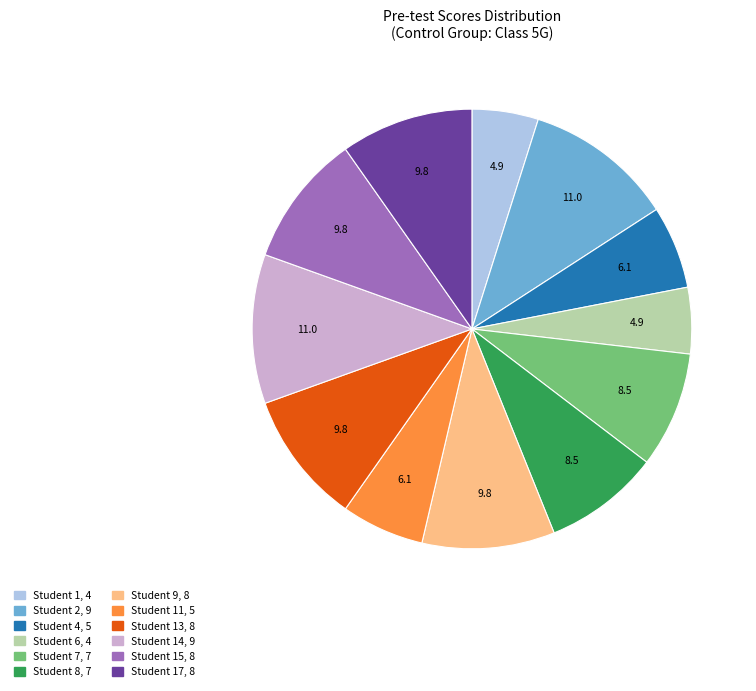

Is there any slice that represents more than half of the pie?

No